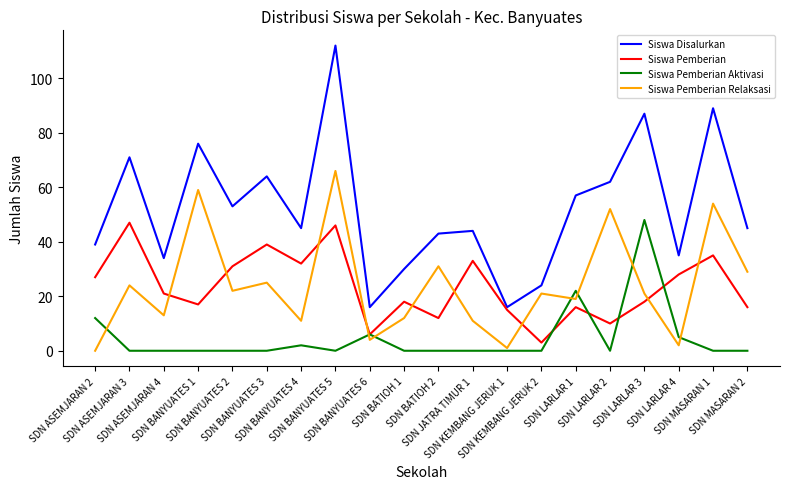

Rank the series at SDN BANYUATES 5 from lowest to highest value.

Siswa Pemberian Aktivasi, Siswa Pemberian, Siswa Pemberian Relaksasi, Siswa Disalurkan